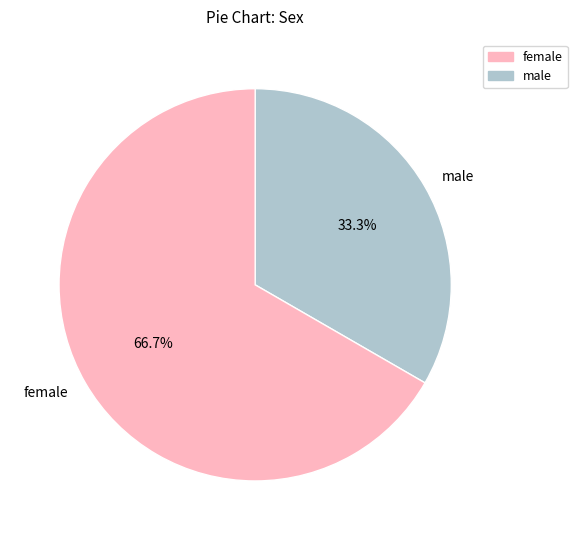

Which has a higher value, male or female?

female